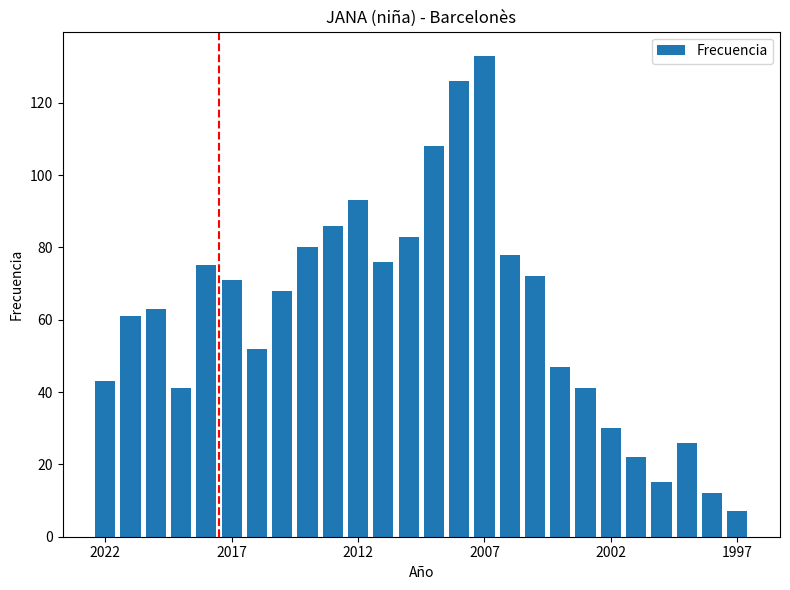

How many distinct data groups are displayed?

1